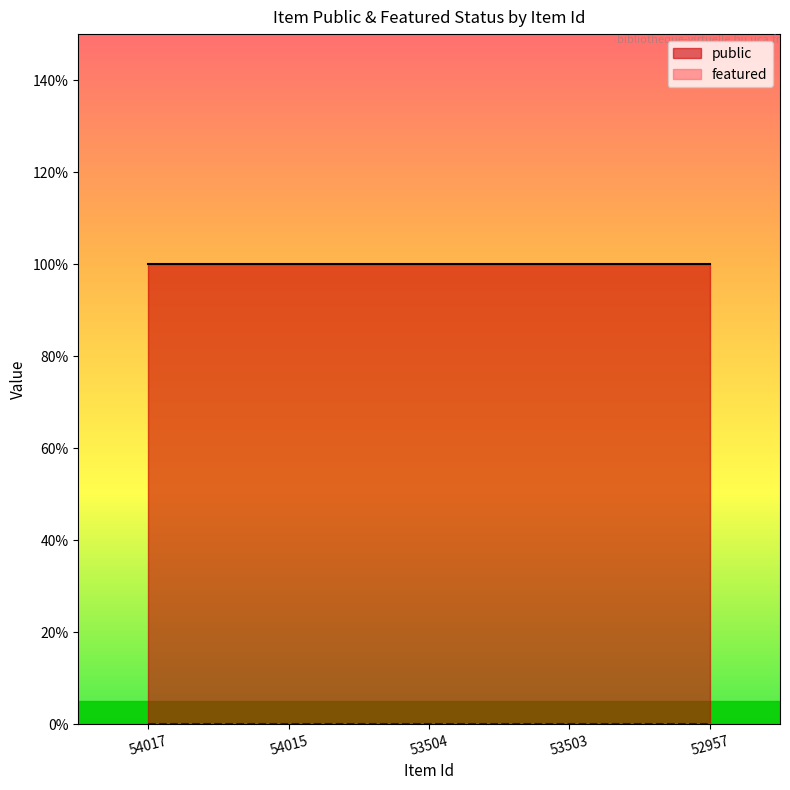

Rank the categories by featured value from highest to lowest.

54017, 54015, 53504, 53503, 52957